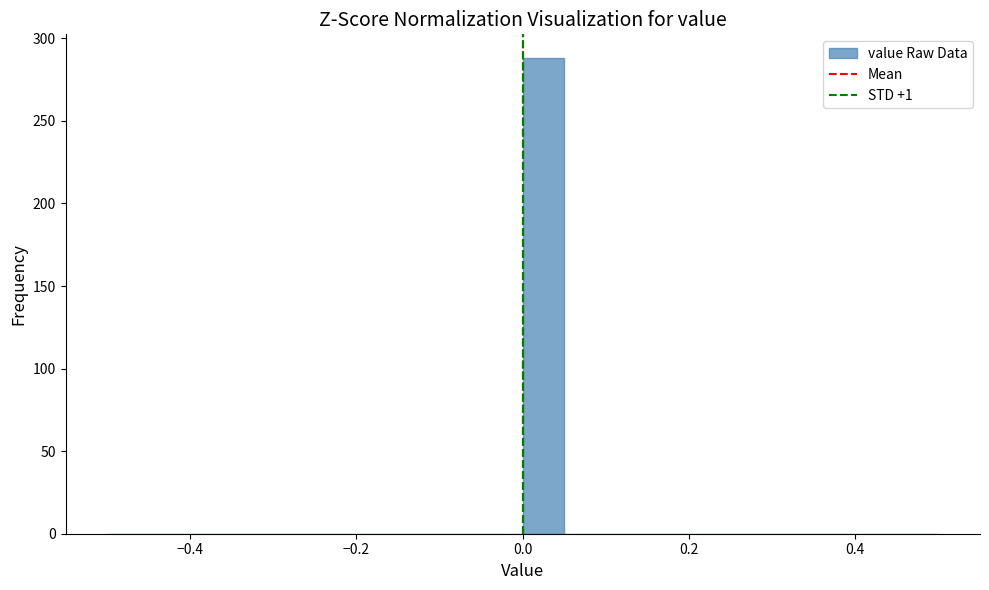

Around what value on the x-axis is the tallest bar? Give the approximate position of its centre, as read against the axis.

0.02